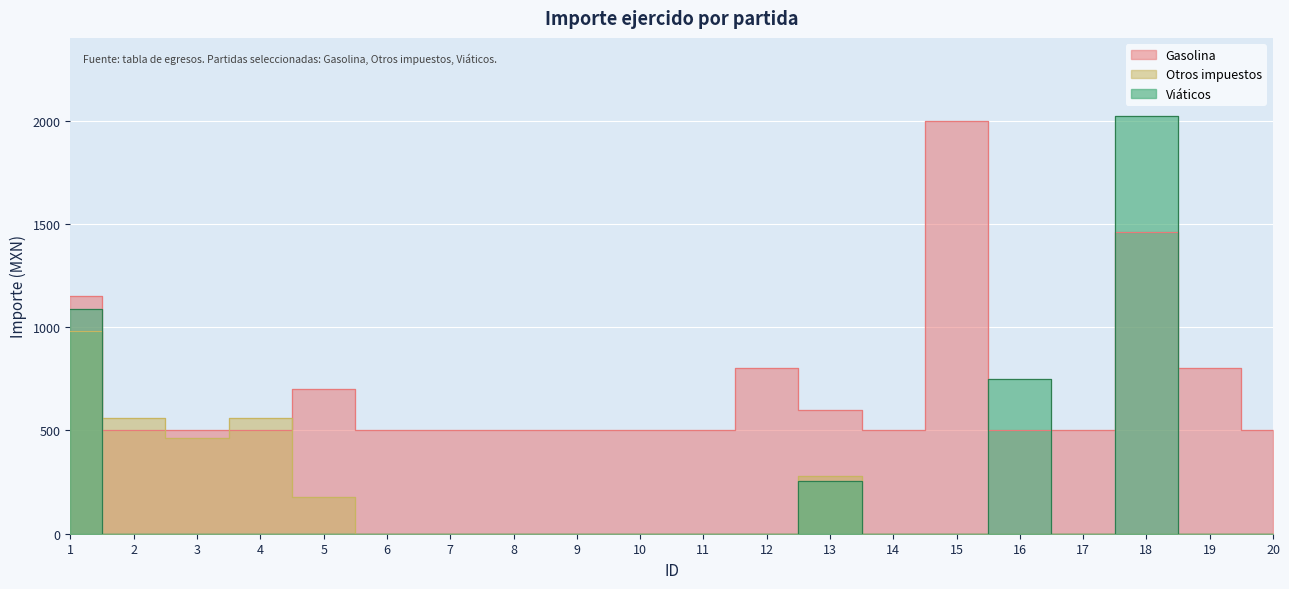

The Otros impuestos series shows 558.0 at 2. True or false?

True